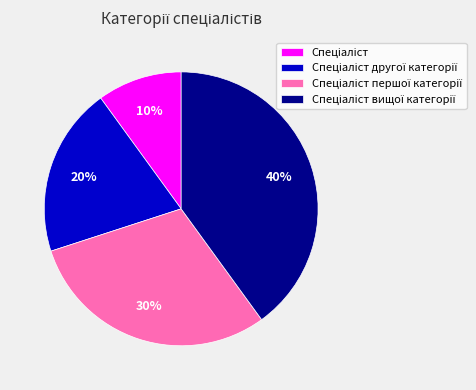

Is there any slice that represents more than half of the pie?

No